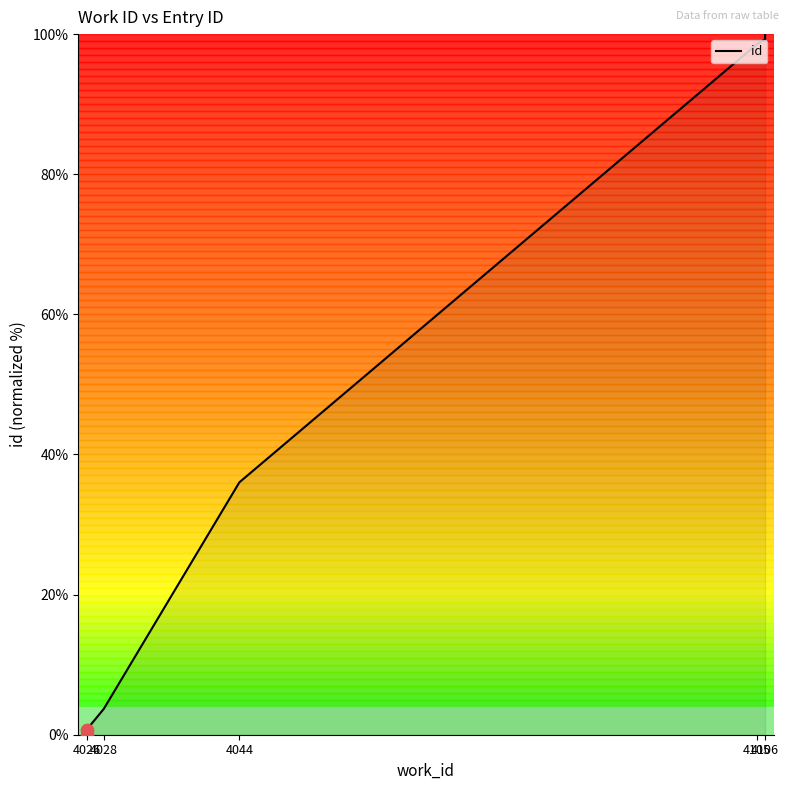

What is the change in value from 4026 to 4106?

+100.0